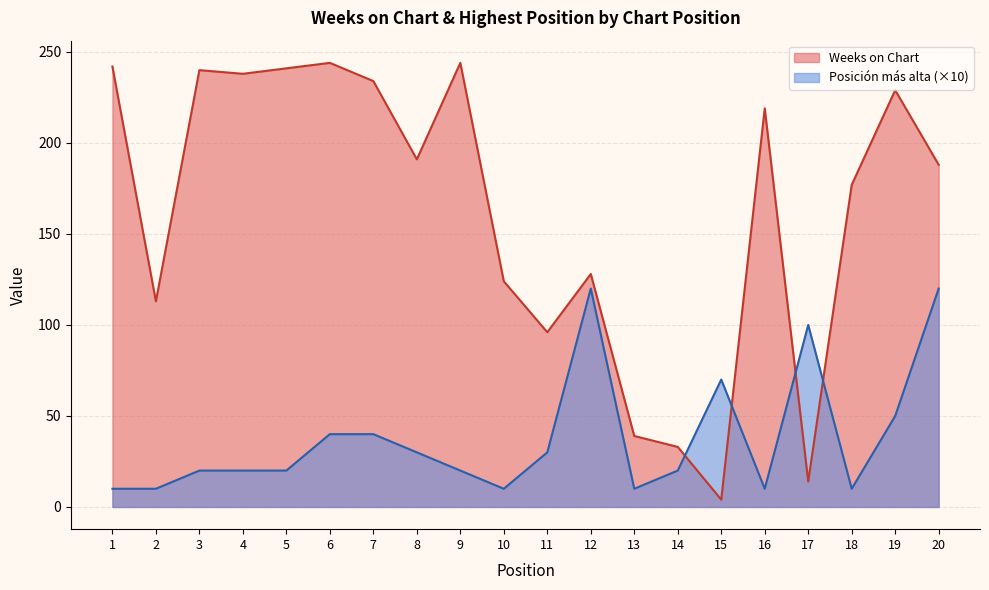

Between which two adjacent categories do Posición más alta and Weeks on Chart first intersect?

14 and 15